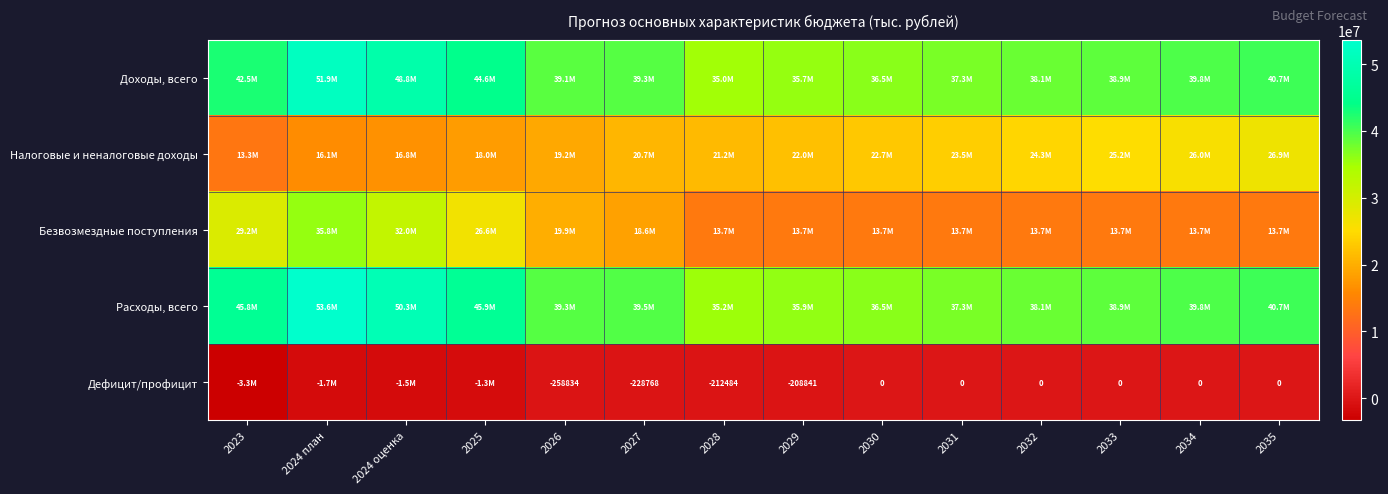

What is the difference between the Налоговые и неналоговые доходы values at 2026 and 2033?

5949125